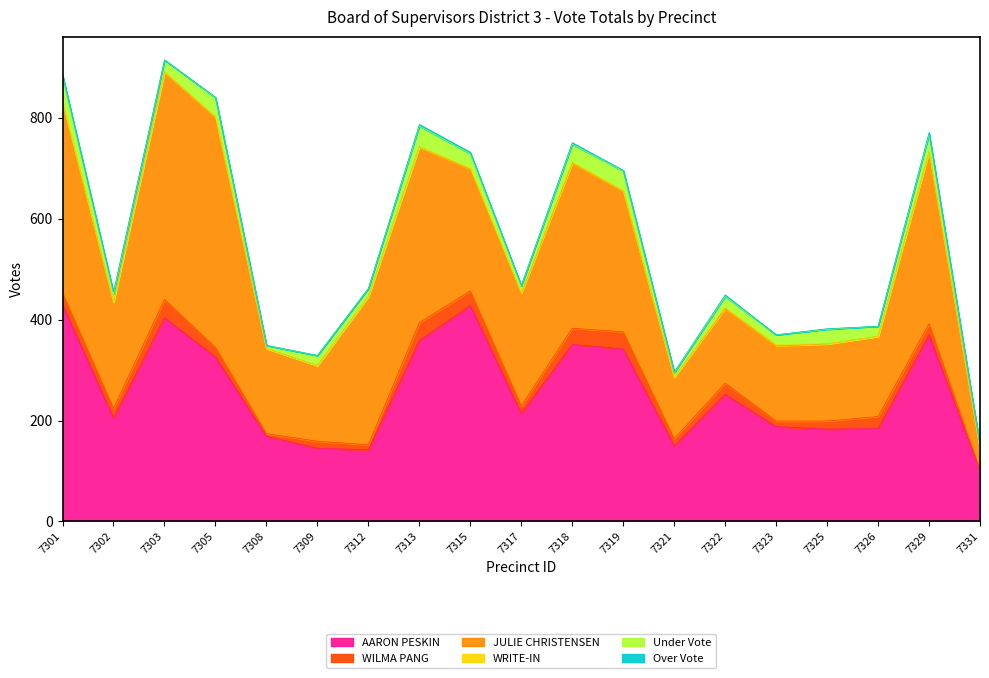

What is the greatest value displayed?

456